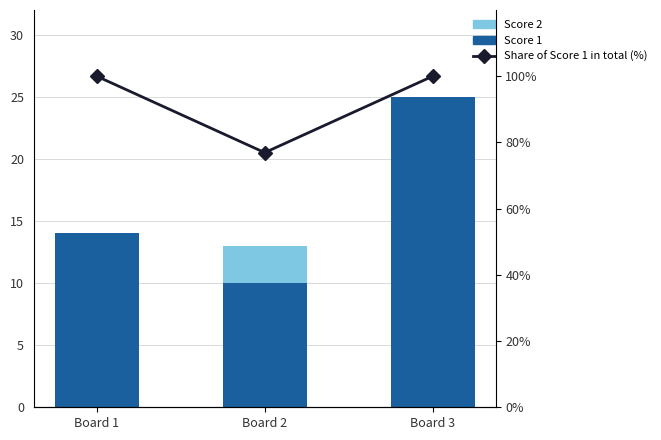

What is the difference between the Score 2 values at Board 3 and Board 2?

3.0